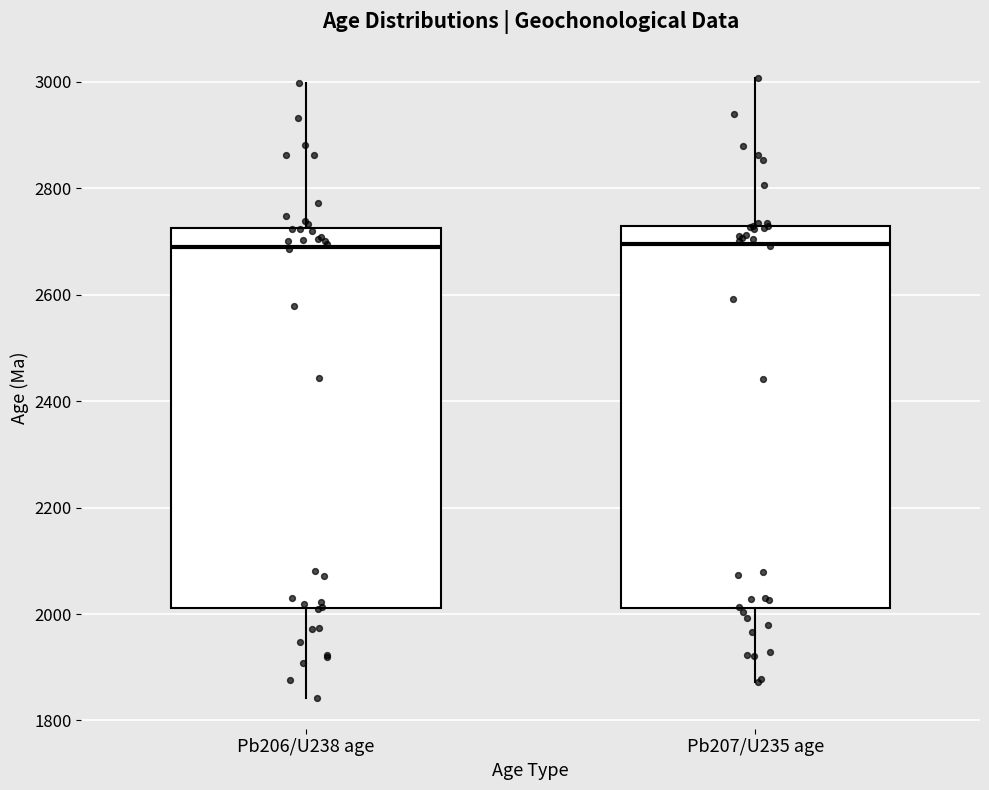

Reading left to right, transcribe this box plot: for each box, give where its median line is, the range the box spans, and where its two whiskers end, as read against the y-axis. The values are not printed on the chart, so give them approximately, as read against the axis.

Pb206/U238 age: median 2700, box 2020 to 2720, whiskers 1840 to 3000
Pb207/U235 age: median 2700, box 2020 to 2720, whiskers 1880 to 3000